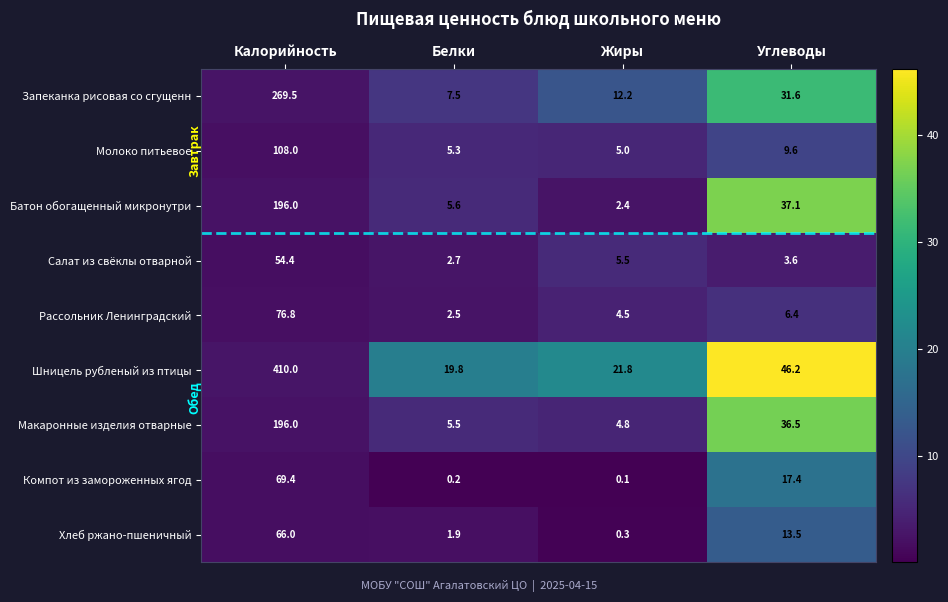

Rank the categories by Хлеб ржано-пшеничный value from highest to lowest.

Калорийность, Углеводы, Белки, Жиры